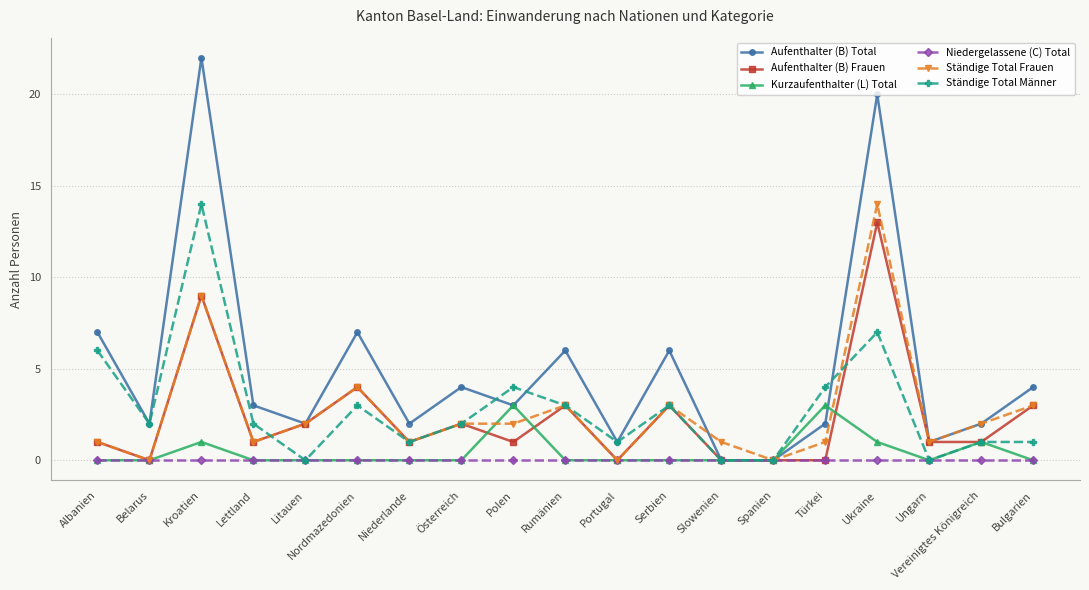

What is the total value across all series at Österreich?

10